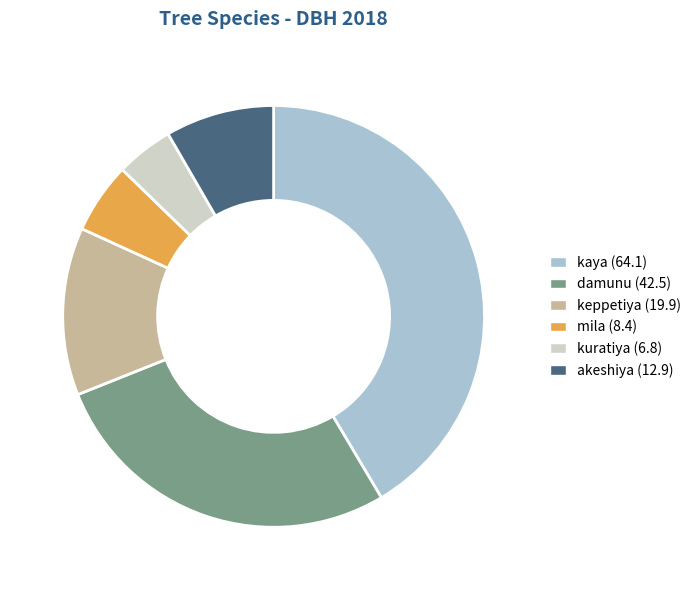

The akeshiya slice represents 22% of the pie. True or false?

False